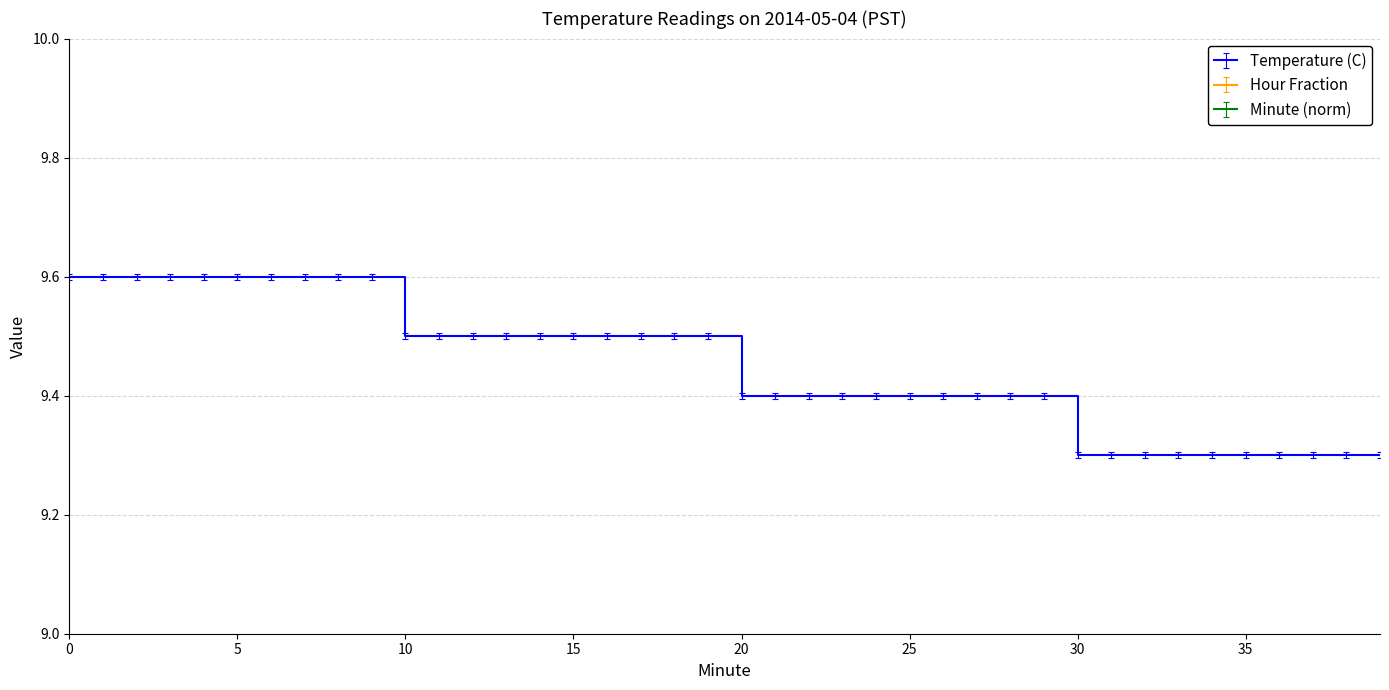

How many positive values does the Minute (norm) series have?

39